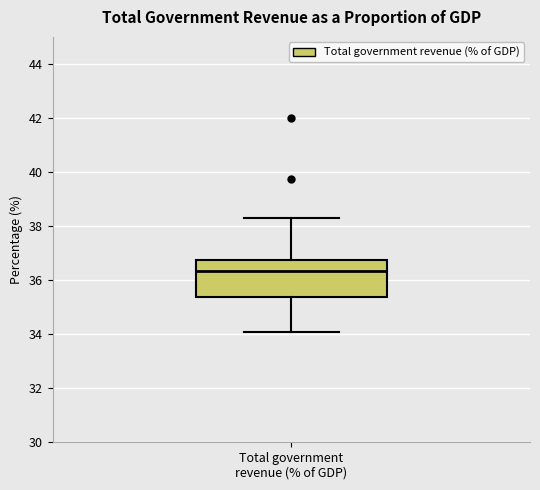

Where does the lower whisker of the box for Total government revenue (% of GDP) end on the y-axis? The values are not printed on the chart, so give them approximately, as read against the axis.

34.0